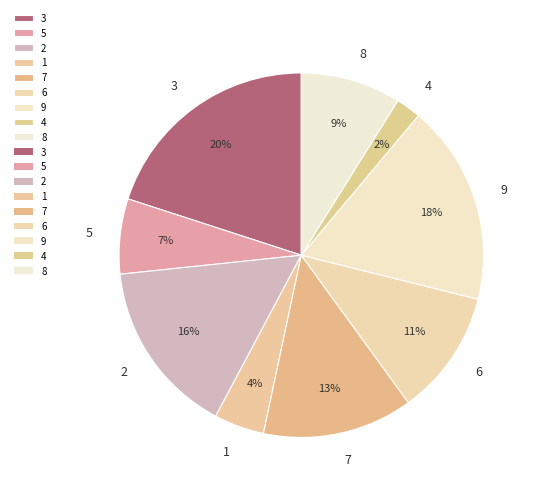

Between 6 and 8, which is larger?

6